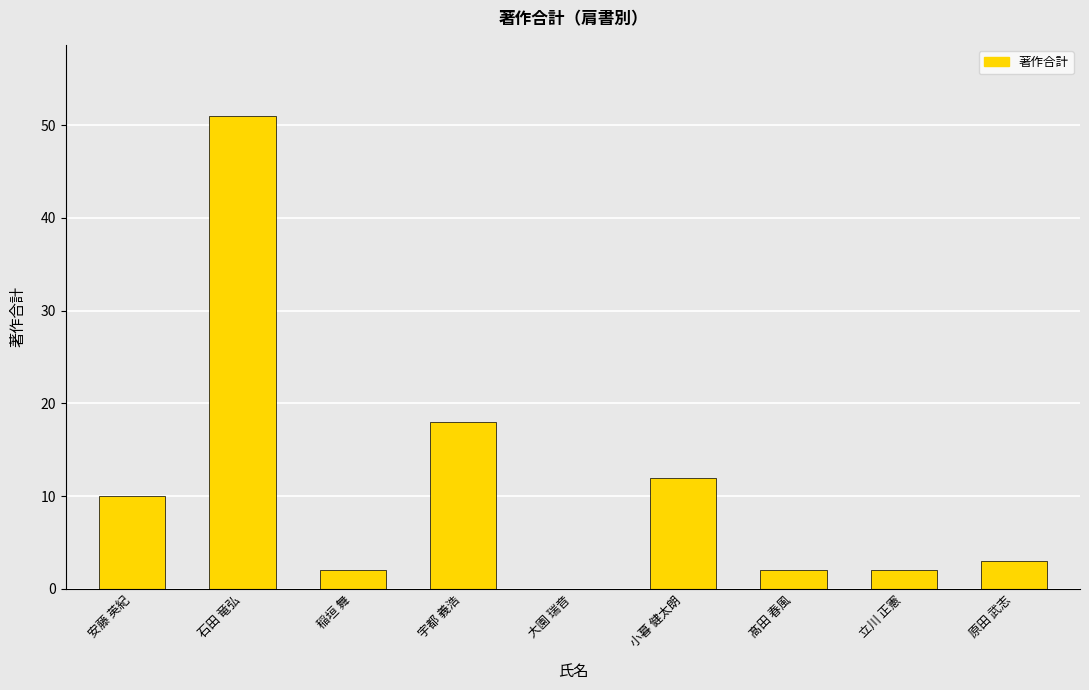

Reading left to right, list all the values displayed in this chart.

安藤 英紀=10	石田 竜弘=51	稲垣 舞=2	宇都 義浩=18	大園 瑞音=0	小暮 健太朗=12	髙田 春風=2	立川 正憲=2	原田 武志=3